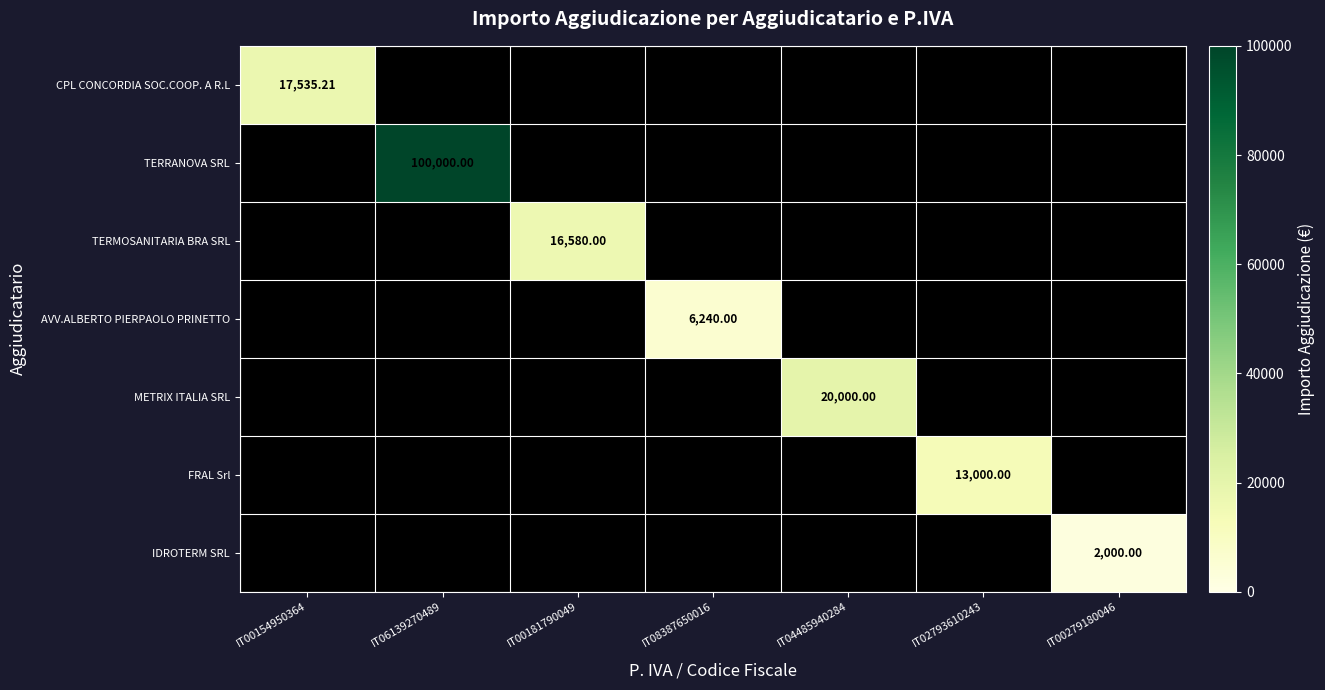

True or false: FRAL Srl has a value of 5213.6 at IT00181790049.

False